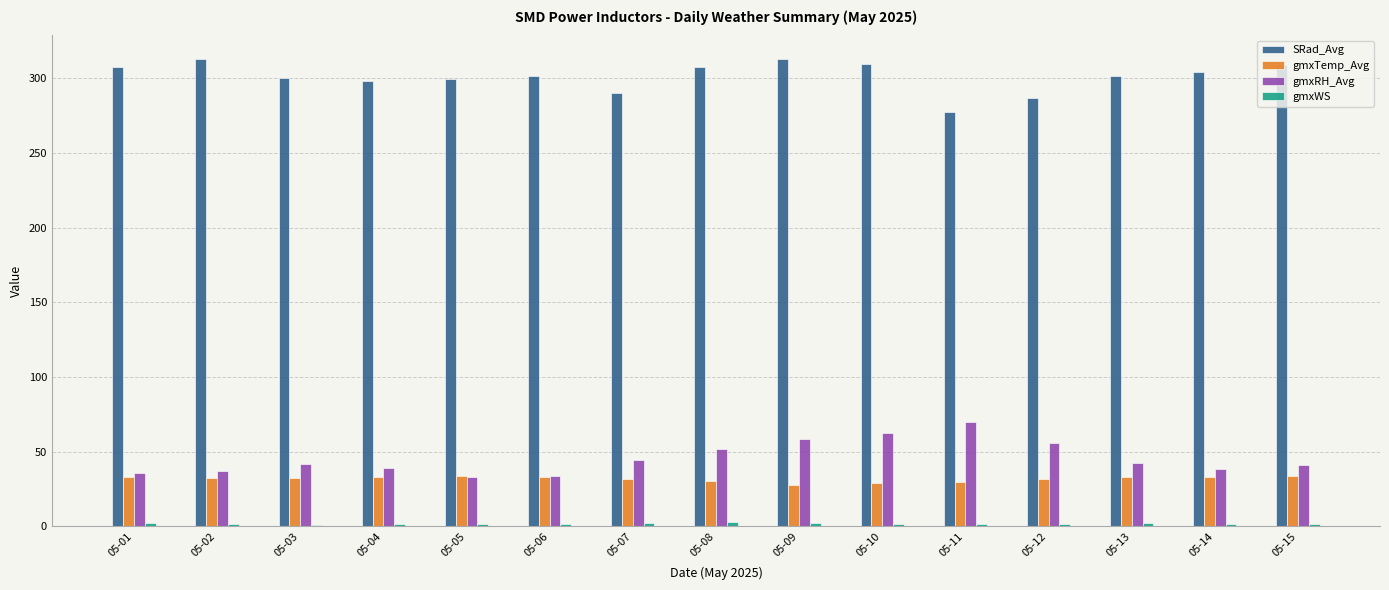

Where does the gmxRH_Avg series first go above 41?

05-03